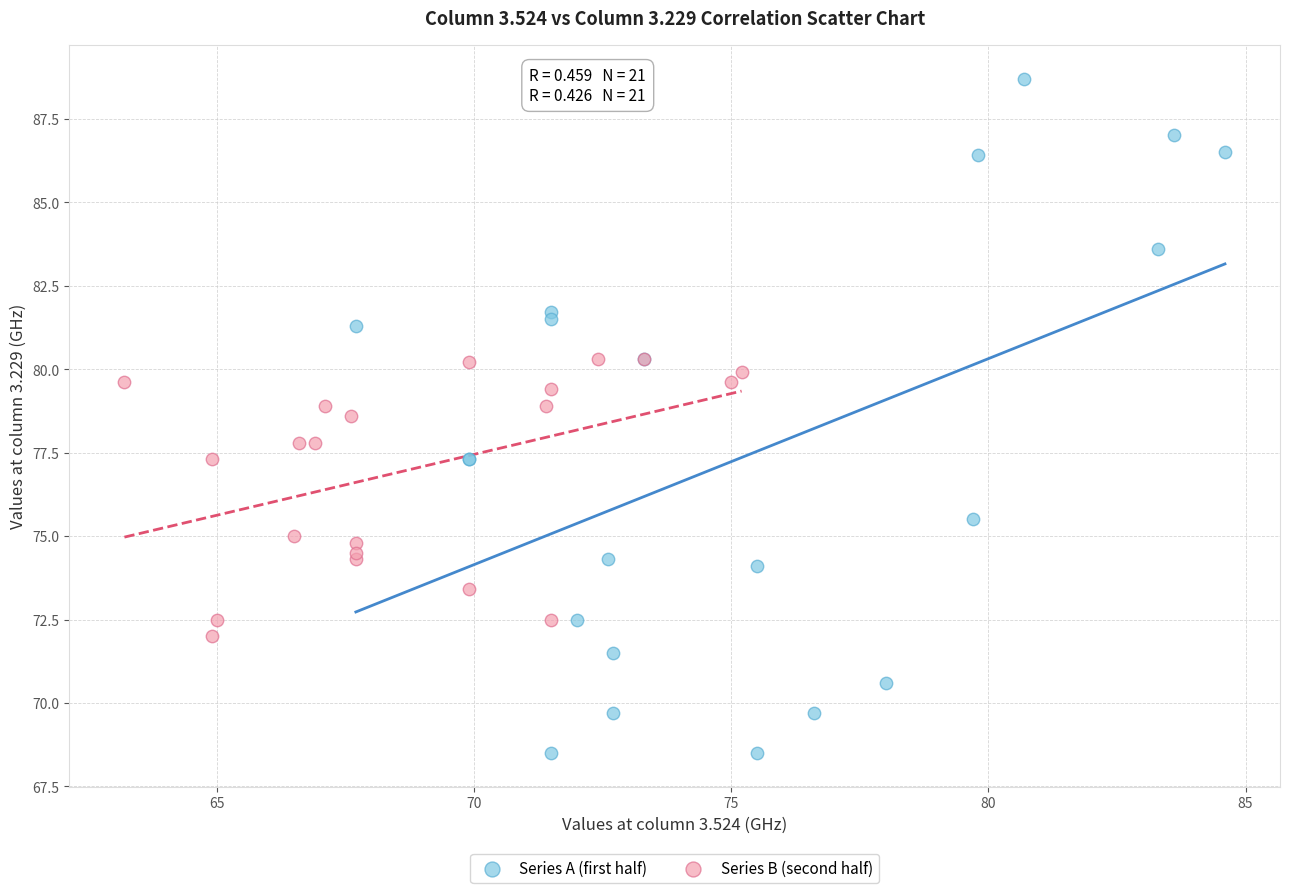

Which series reaches the maximum Y coordinate?

Series A (first half)